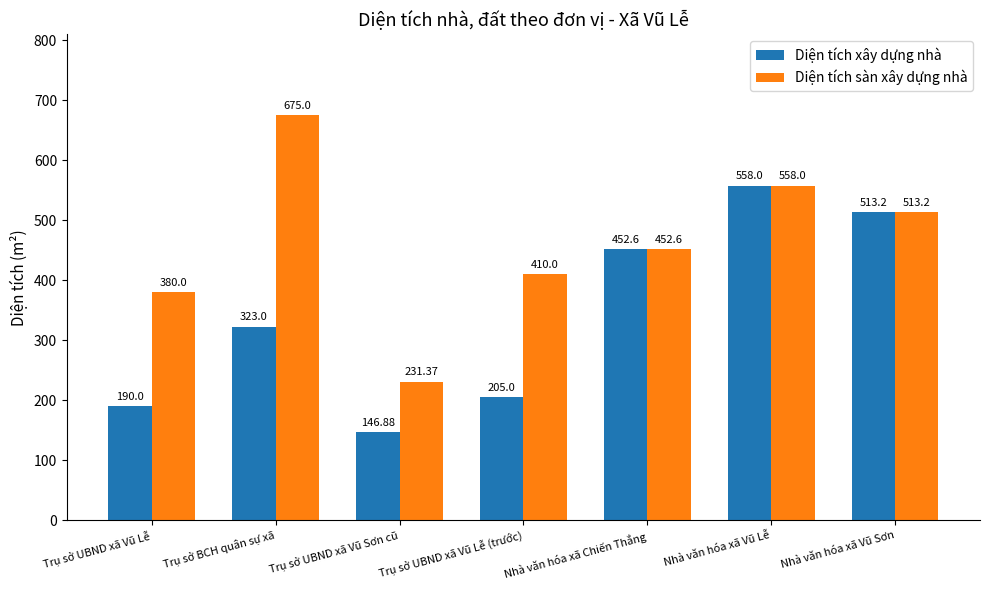

Rank the series at Trụ sở UBND xã Vũ Lễ from highest to lowest value.

Diện tích sàn xây dựng nhà, Diện tích xây dựng nhà